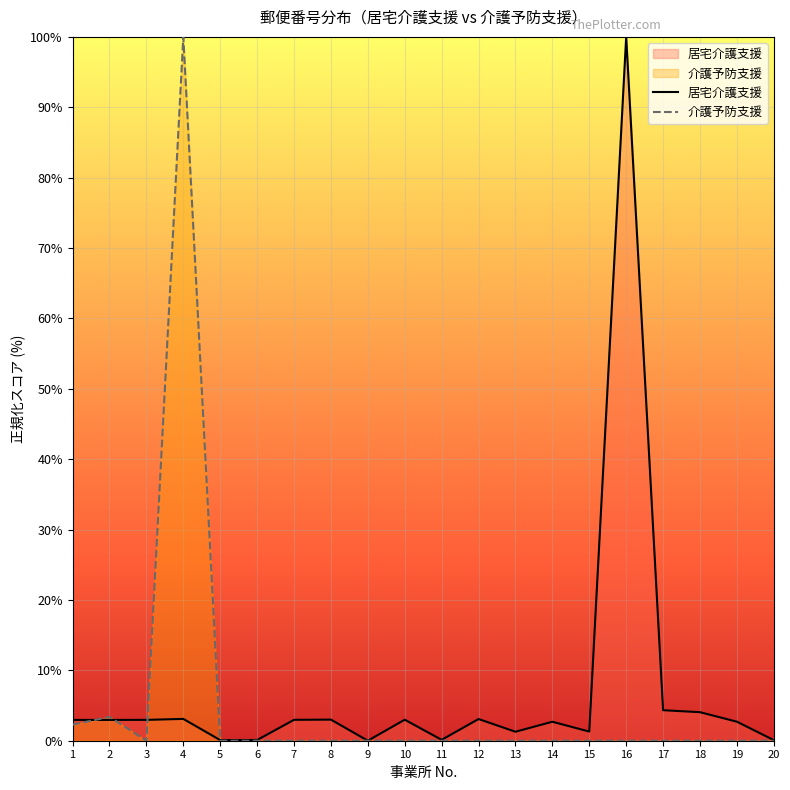

Is the value of 介護予防支援 at 1 greater than the value of 居宅介護支援 at 6?

Yes